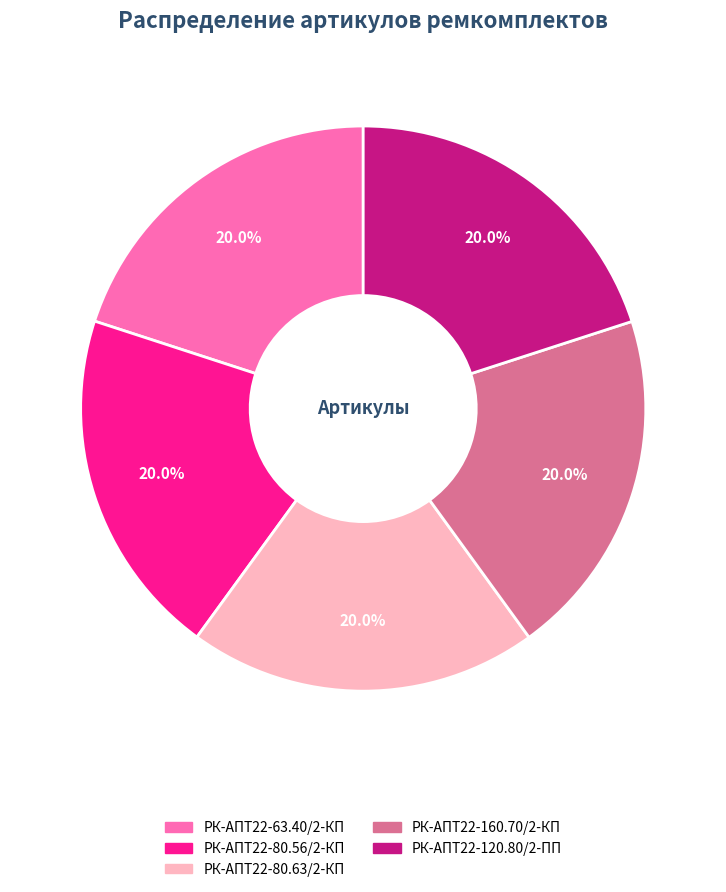

Is РК-АПТ22-80.56/2-КП the majority of the pie?

No